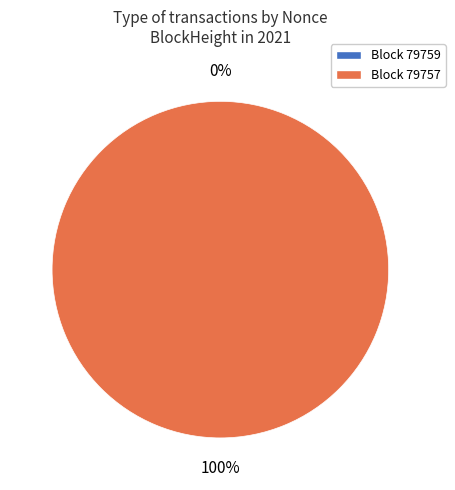

The 79757 slice represents 87% of the pie. True or false?

False